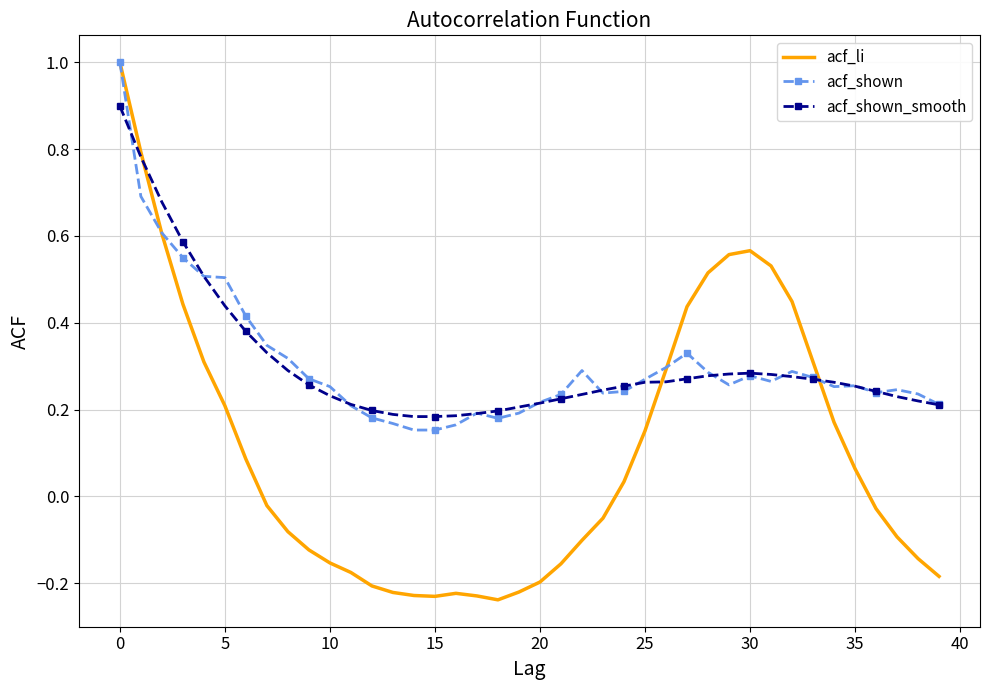

Which series has the largest range (max minus min)?

acf_li